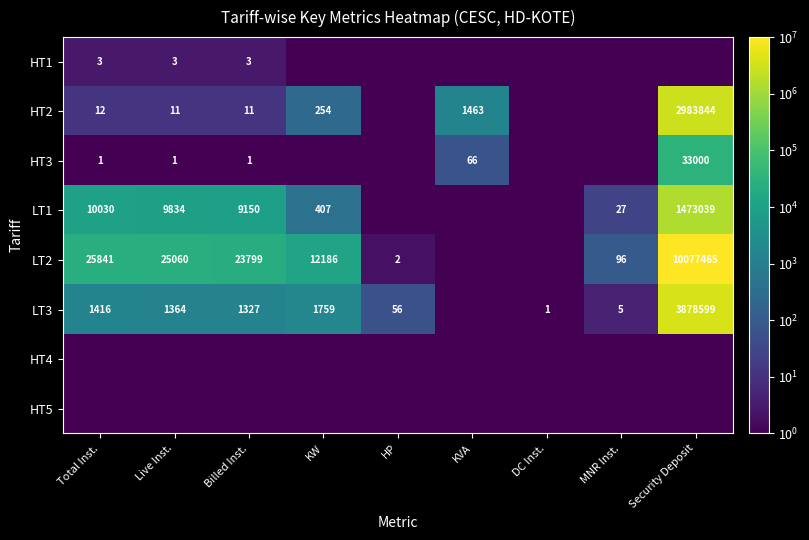

At which category does the chart reach its peak across all series?

Security Deposit